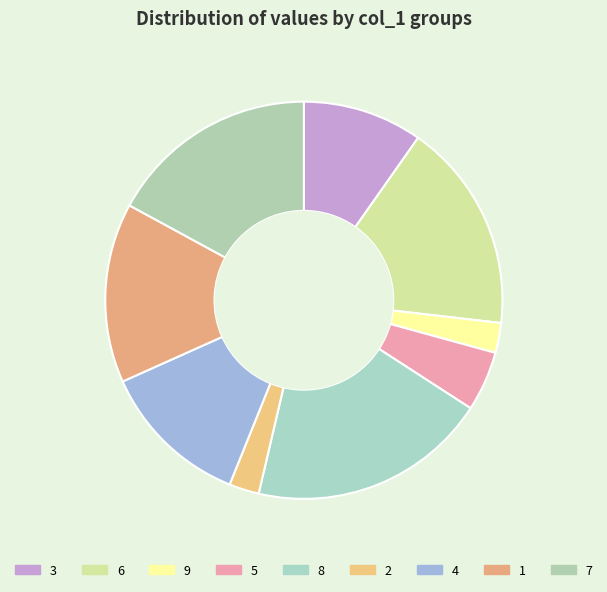

How many segments does this pie chart have?

9